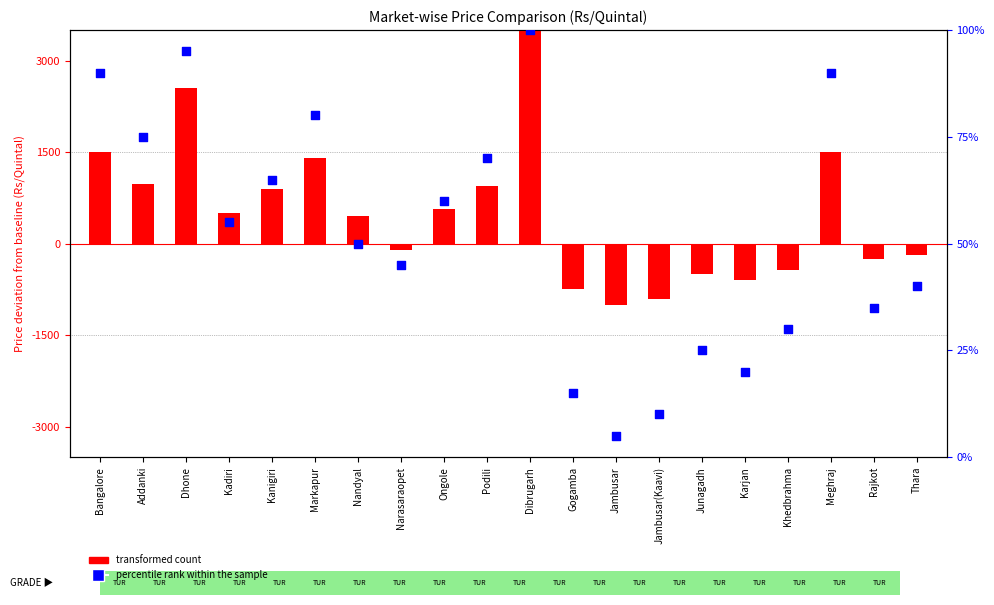

Which series has the widest spread of Y values?

transformed count